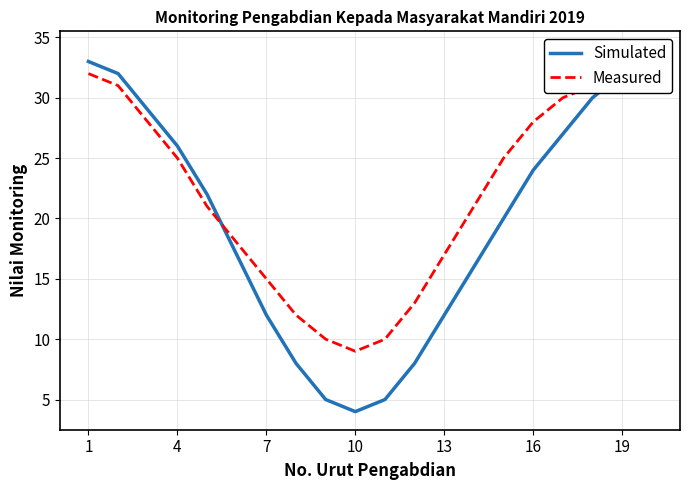

After their last crossing, which series has the higher values: Measured or Simulated?

Measured